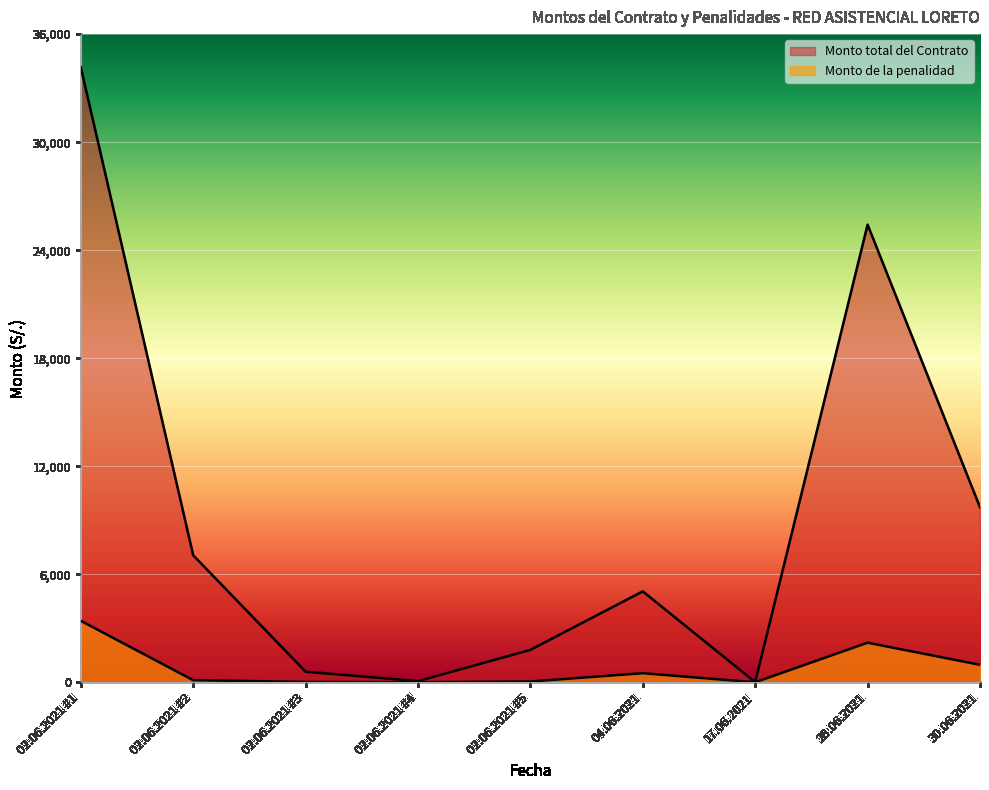

Does the chart display data point markers on the line(s)?

No